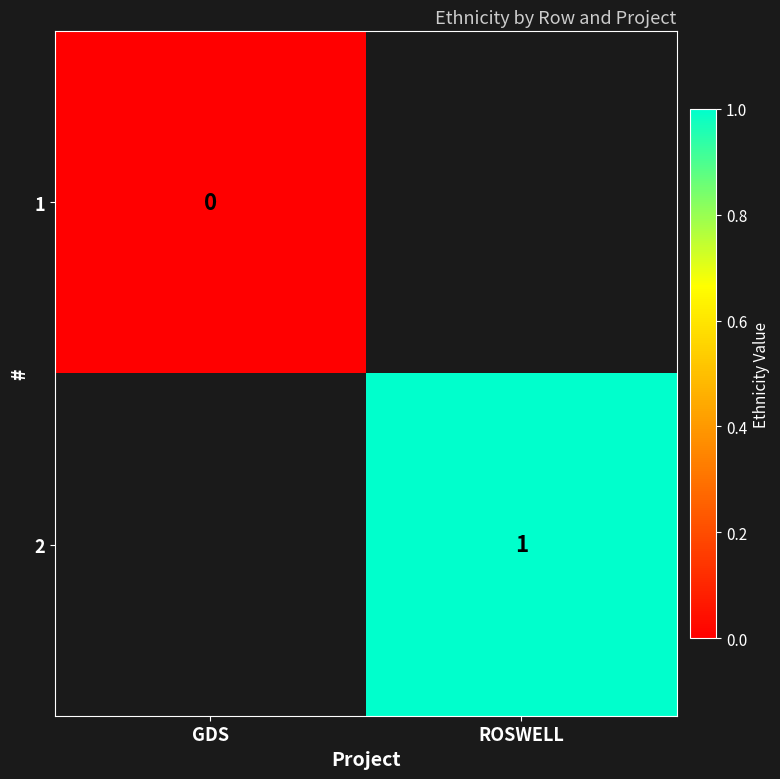

At how many categories does at least one series exceed 0?

1